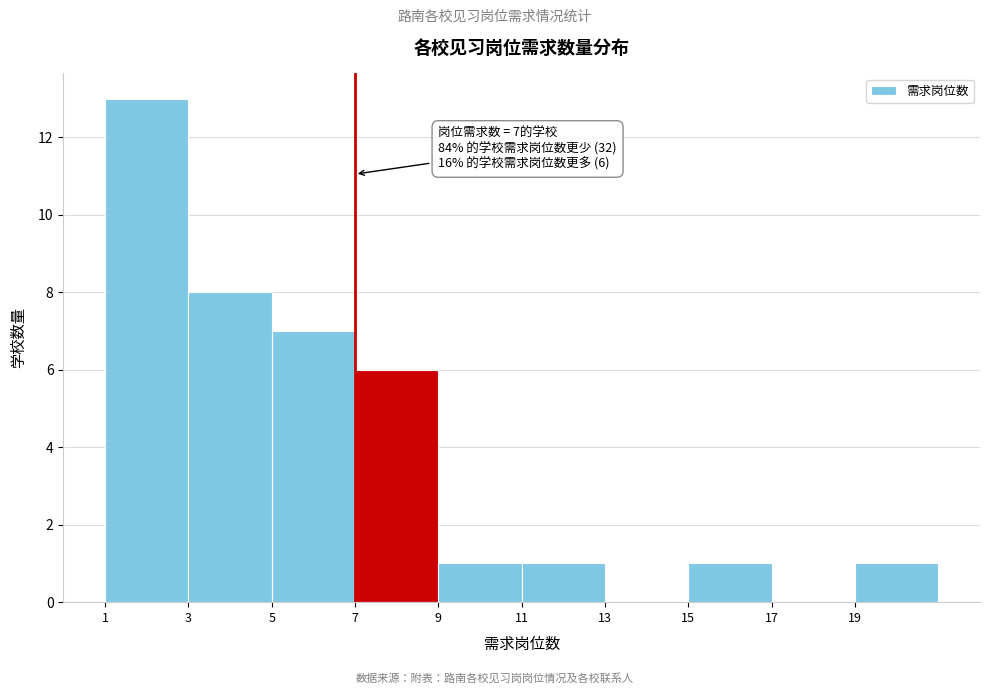

Which range on the x-axis has the tallest bar?

1 to 3